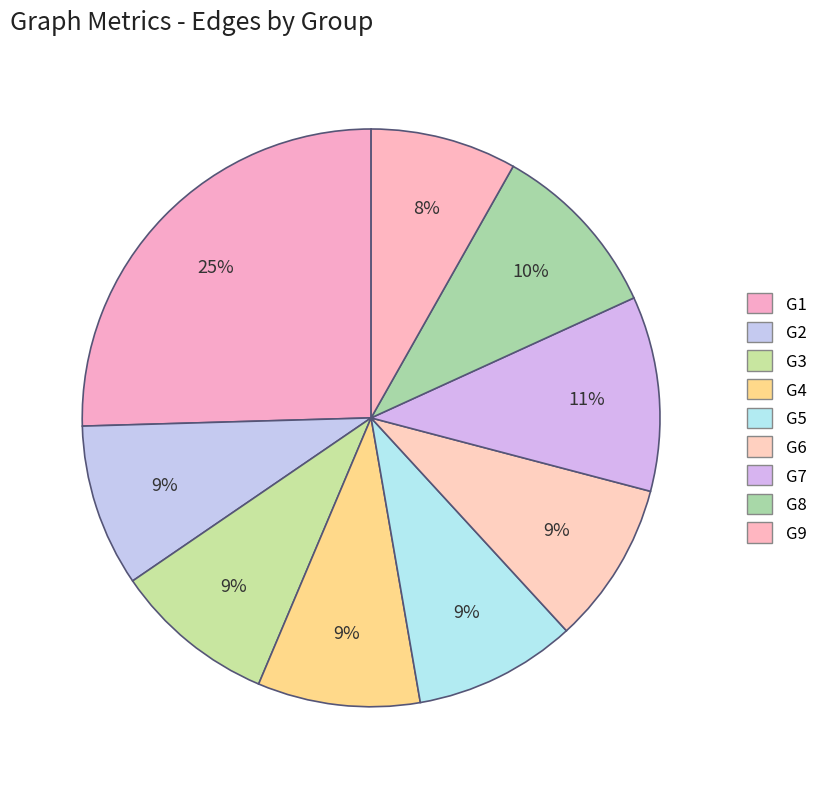

How many segments does this pie chart have?

9